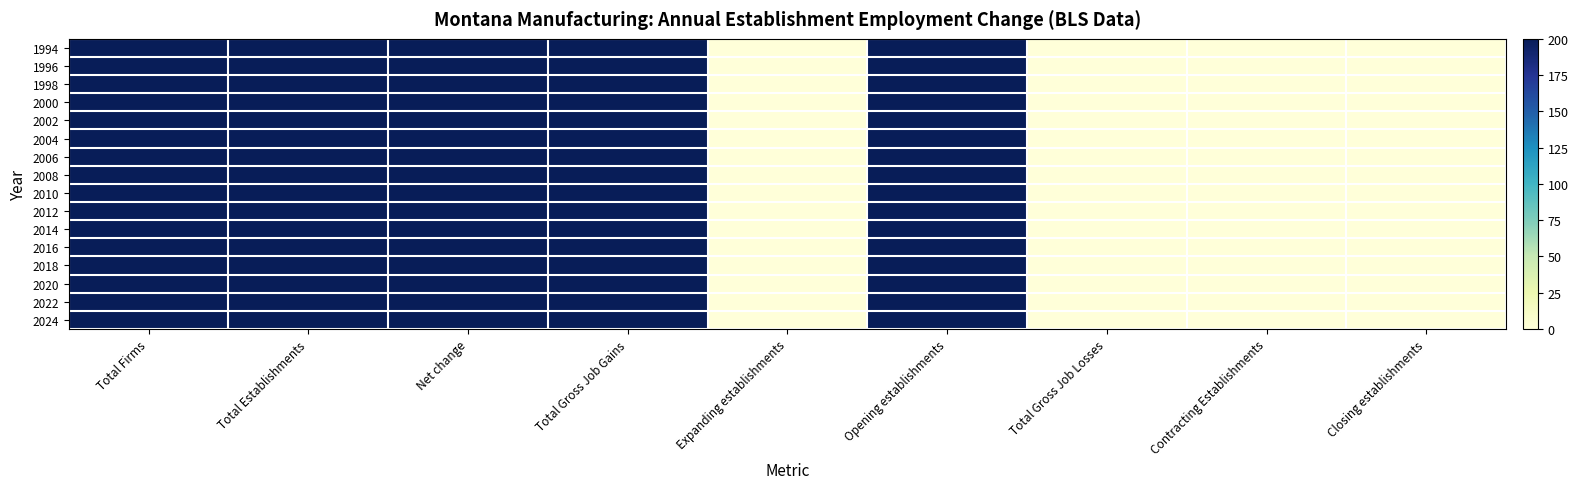

Which has a higher value, Total Establishments or Opening establishments?

Total Establishments